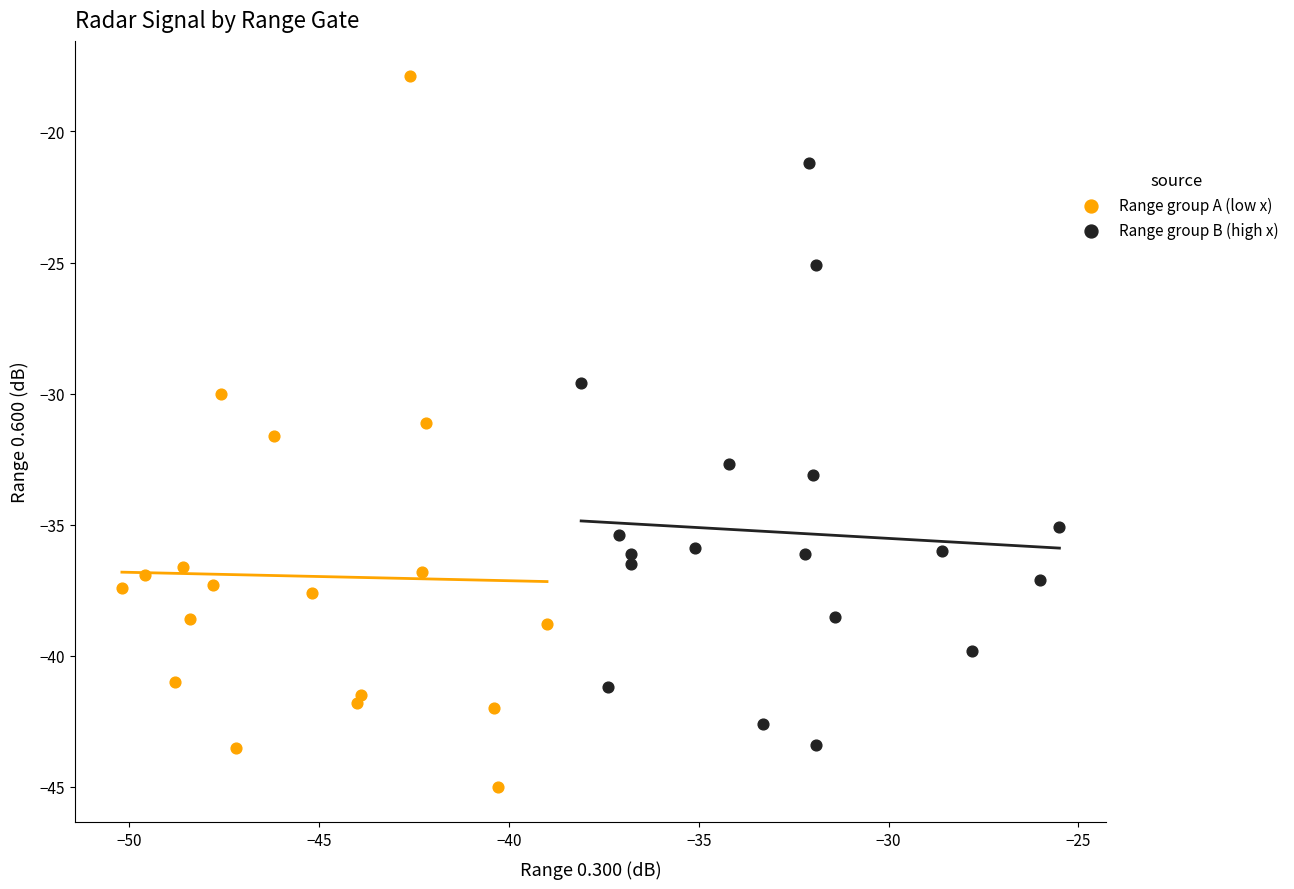

Which series reaches the maximum Y coordinate?

Range group A (low x)